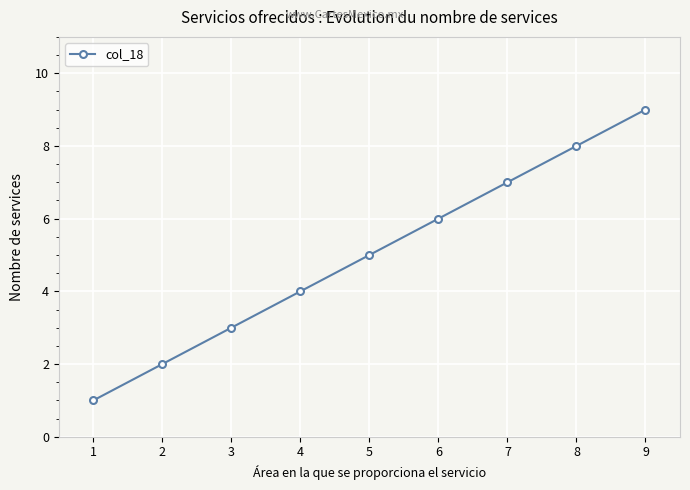

What is the sum of the values at 3 and 7?

10